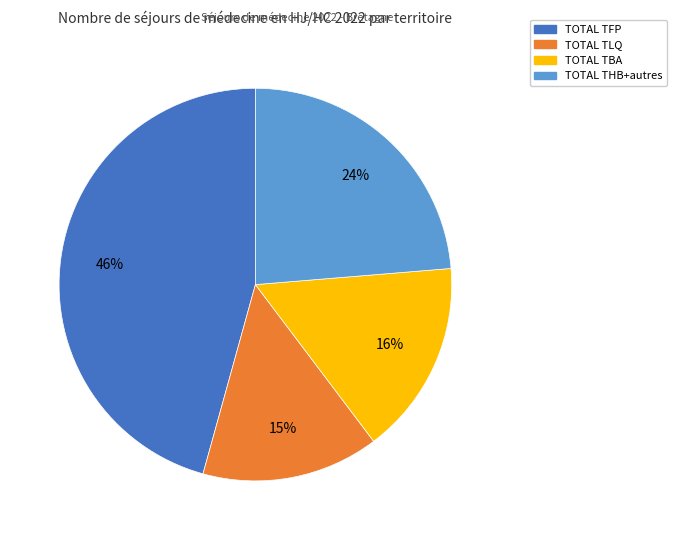

Between TOTAL TLQ and TOTAL THB+autres, which is larger?

TOTAL THB+autres